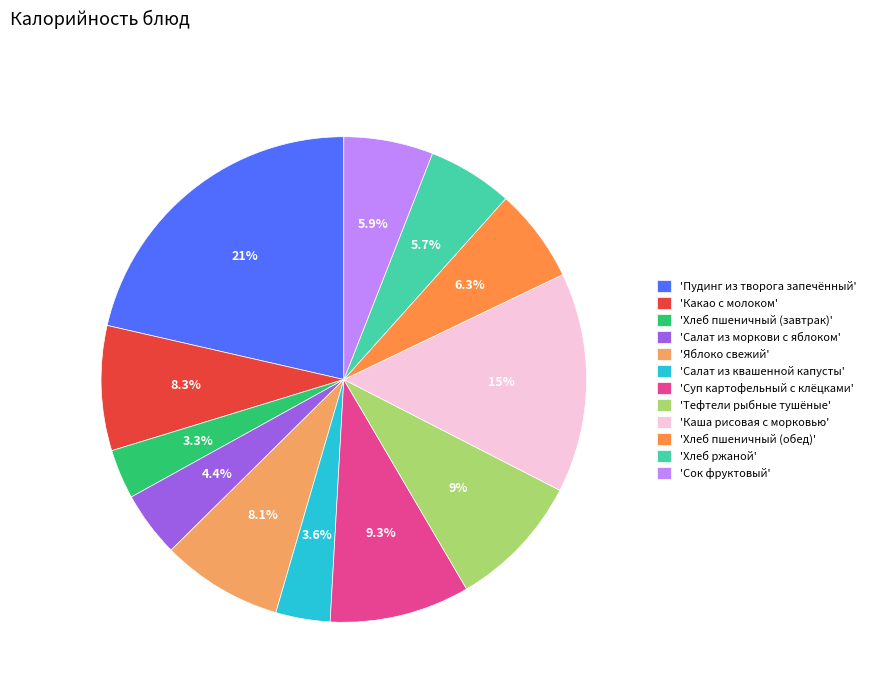

Is there a majority slice in this chart?

No